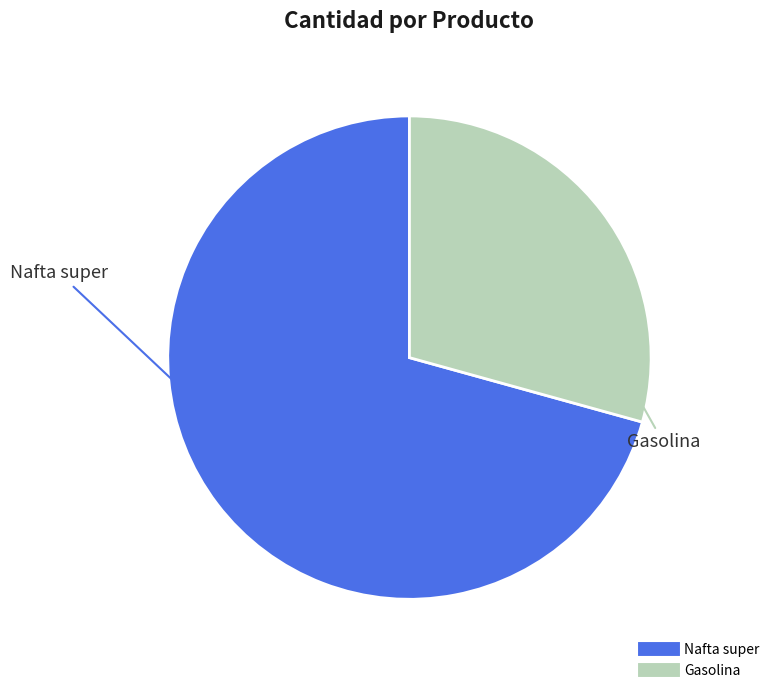

Which category has the biggest portion of the pie?

Nafta super